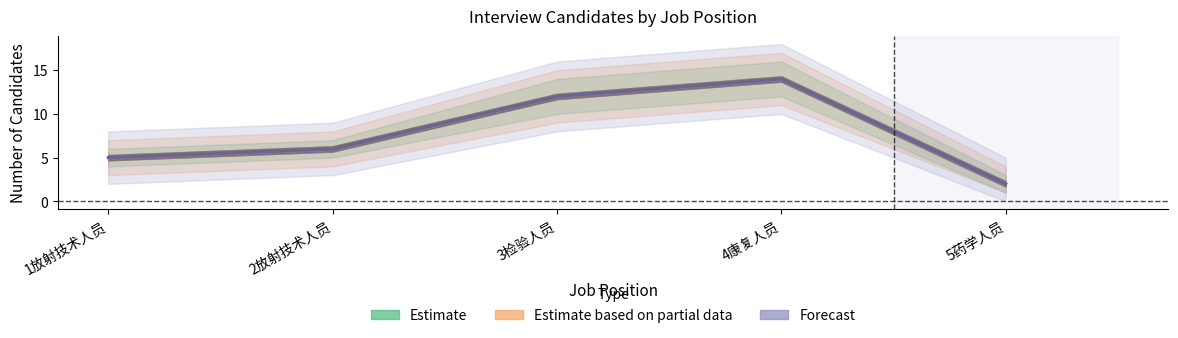

Count the number of categories in the chart.

5